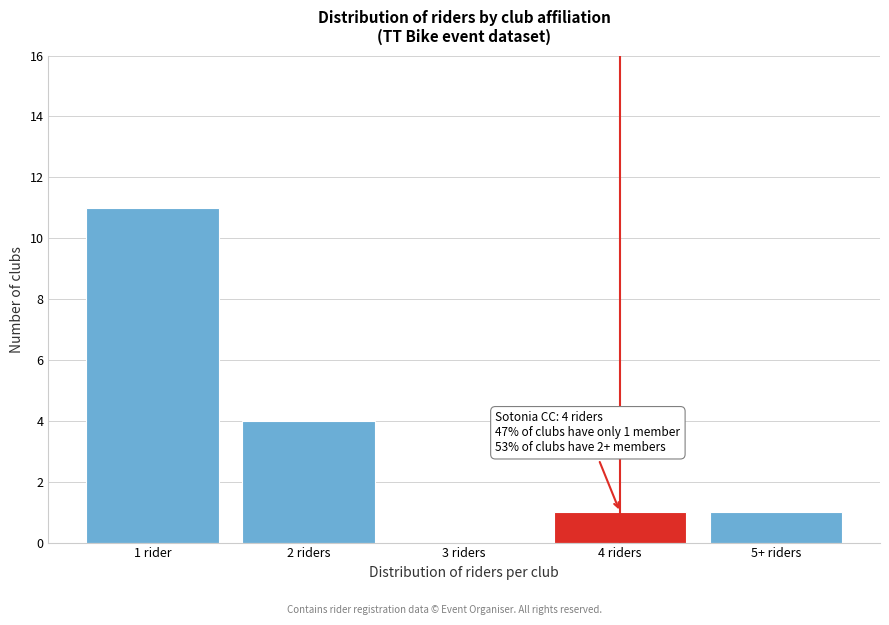

Reading left to right, list all the values displayed in this chart.

1 rider=11	2 riders=4	3 riders=0	4 riders=1	5+ riders=1